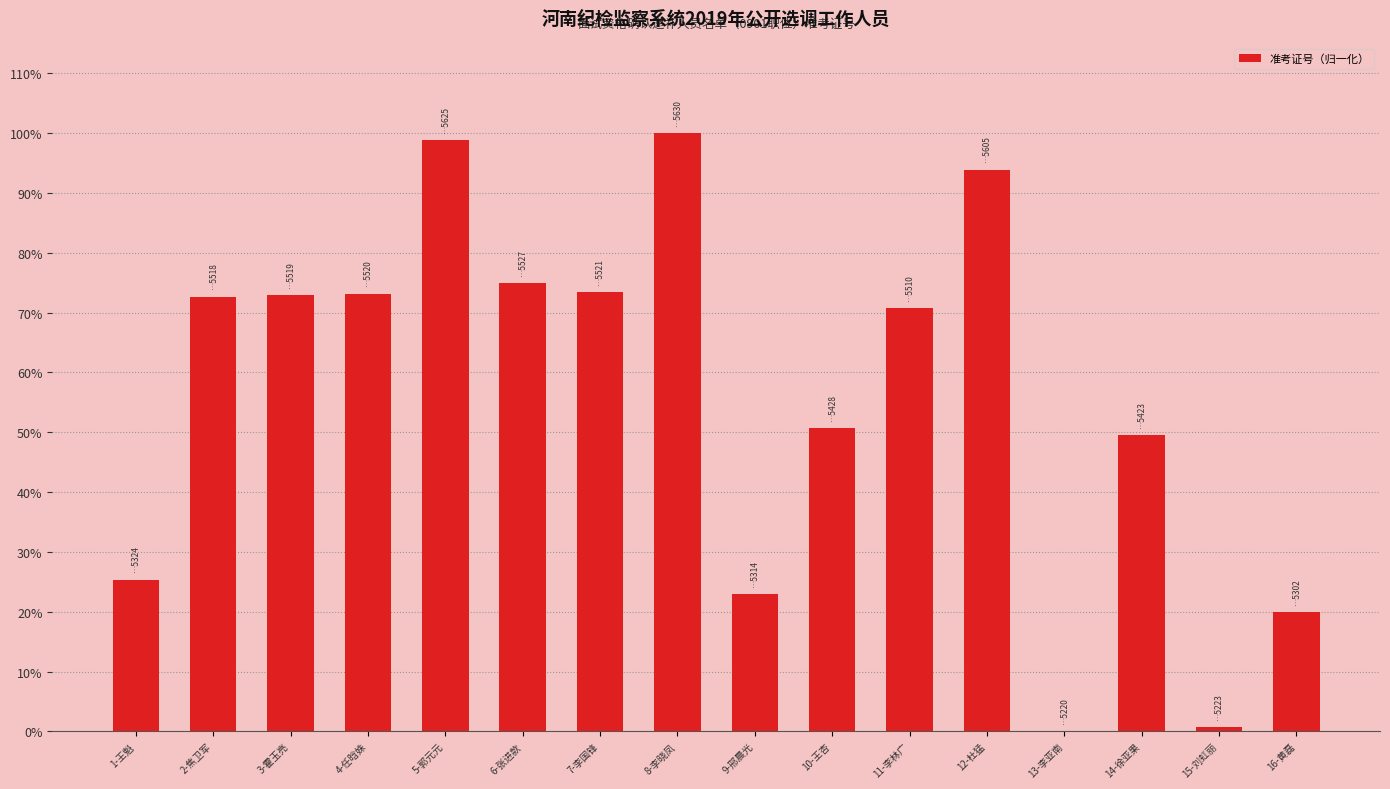

What is the maximum value shown in the chart?

100.0